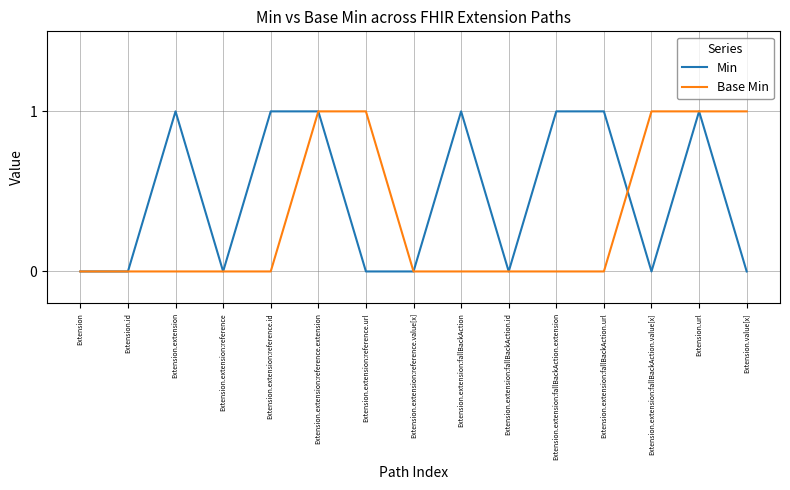

What is the difference between the maximum and minimum values in the Min series?

1